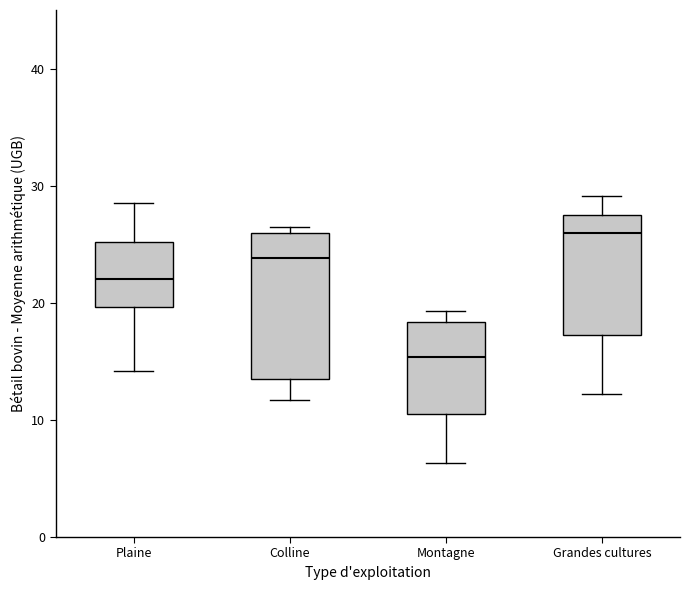

Which box has the lowest median line?

Montagne